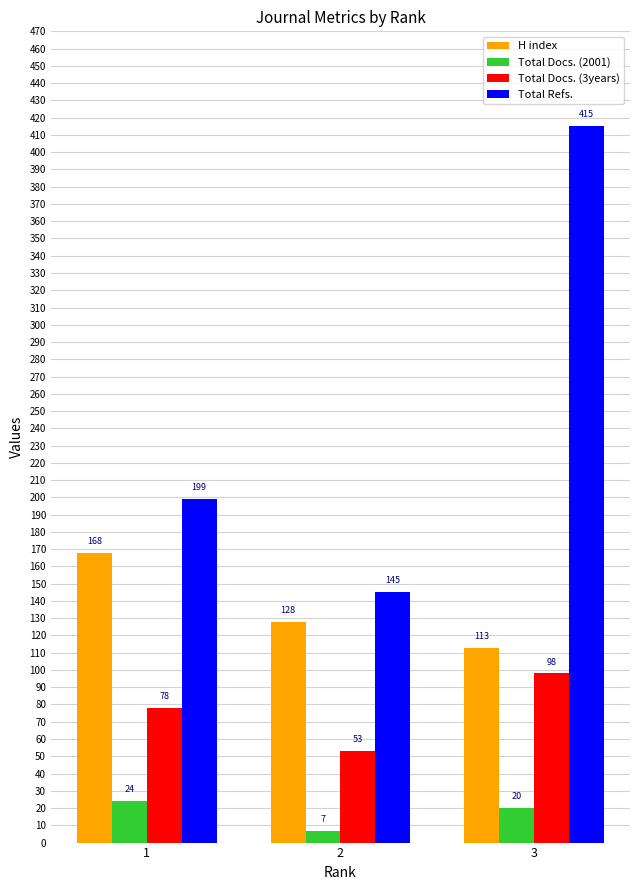

Which series has the largest total across all categories?

Total Refs.